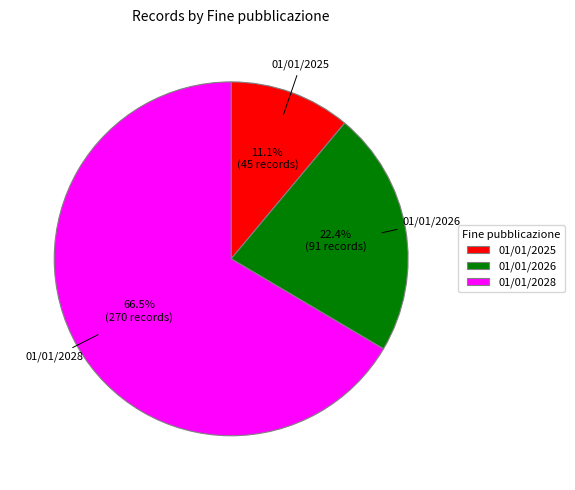

Which category has the biggest portion of the pie?

01/01/2028